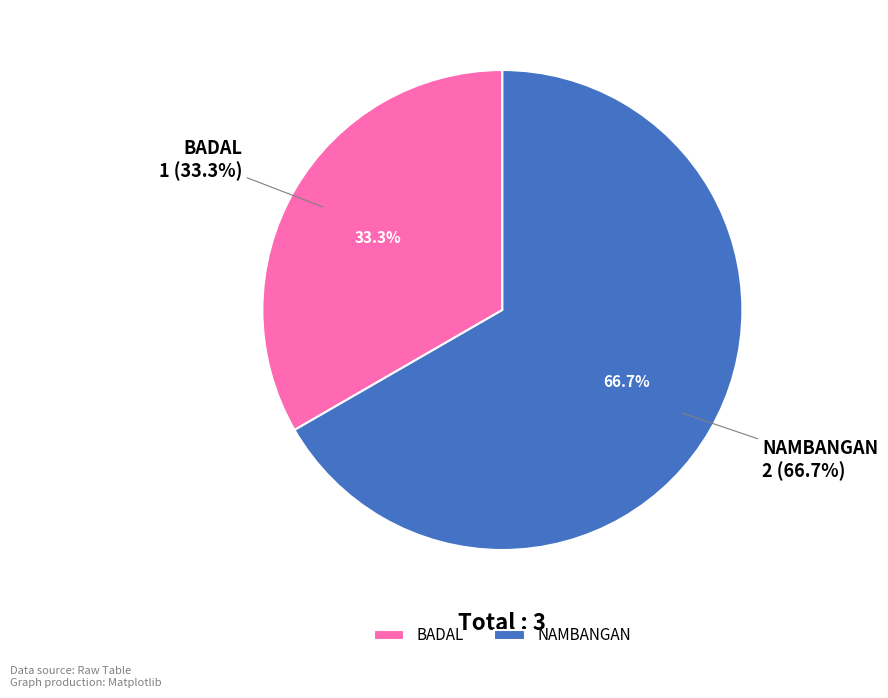

Rank the categories by value from lowest to highest.

BADAL, NAMBANGAN